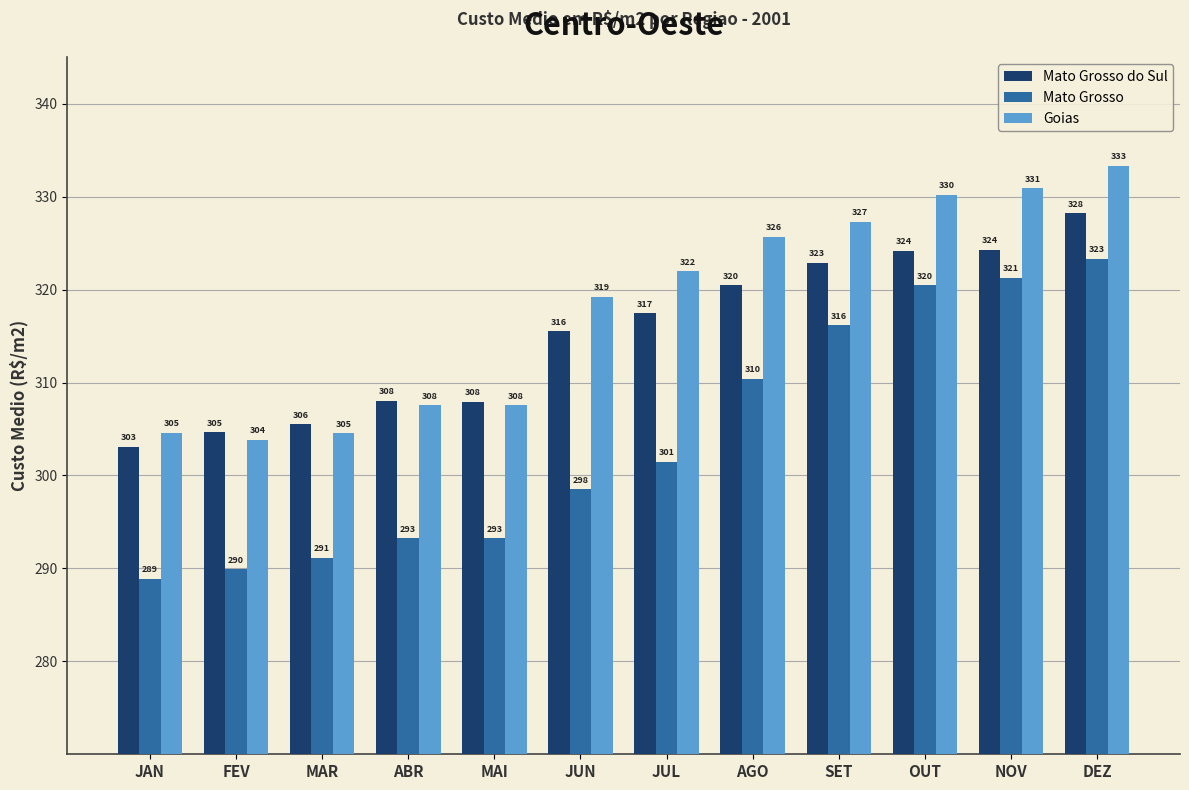

How many distinct data groups are displayed?

3